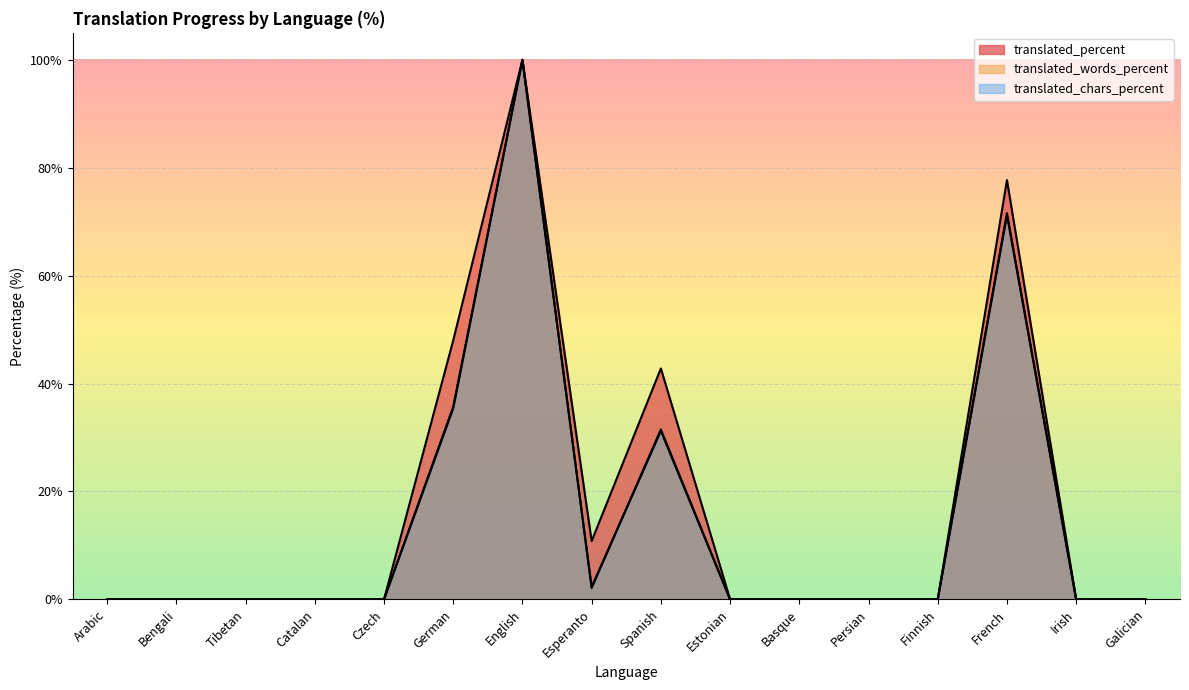

How many lines are shown in the chart?

3